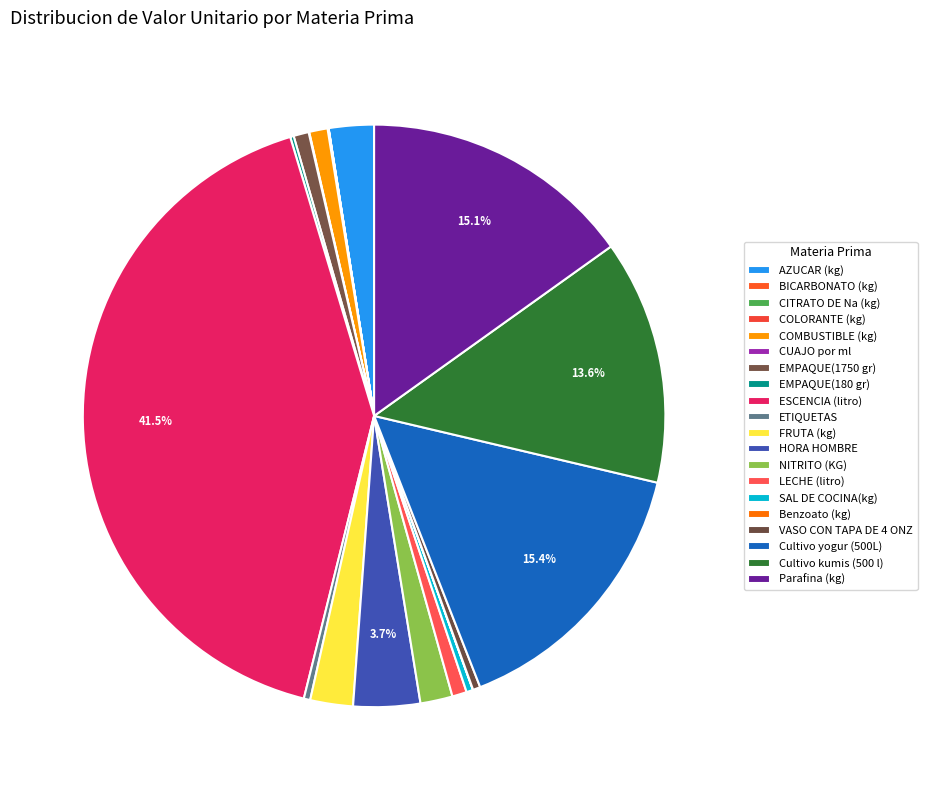

To the nearest percent, what percentage of the pie is ESCENCIA (litro)?

41%